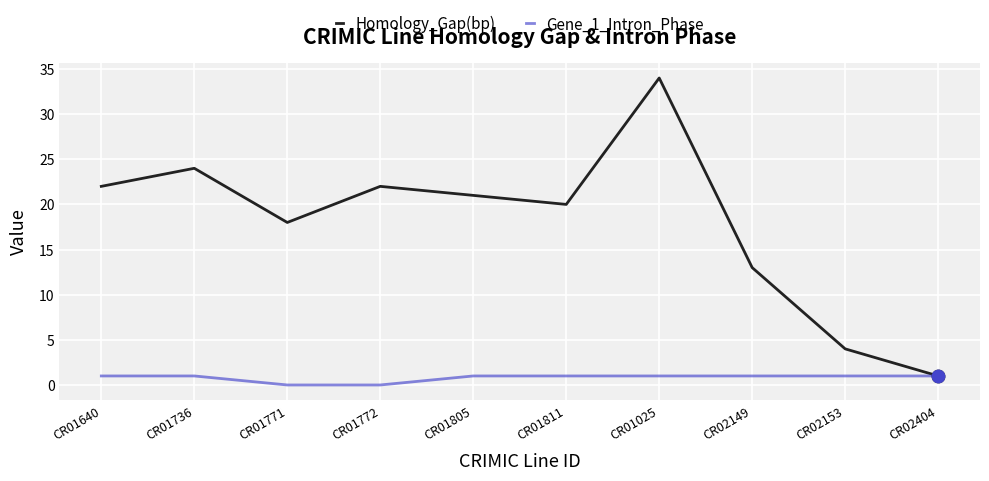

At how many categories does at least one series exceed 12?

8